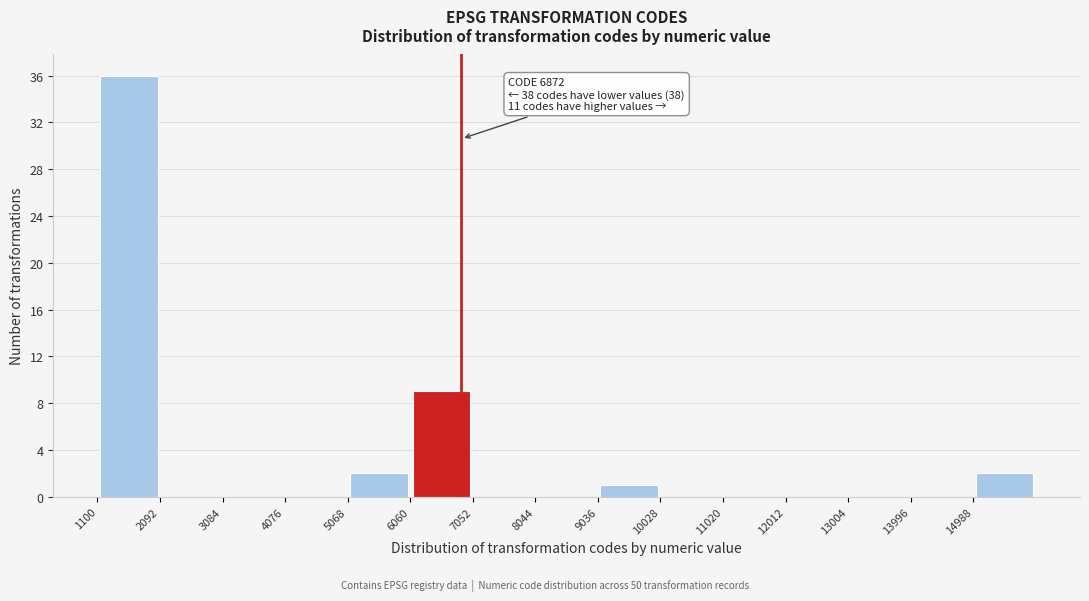

Over which range of the x-axis is the bar tallest?

1100 to 2100